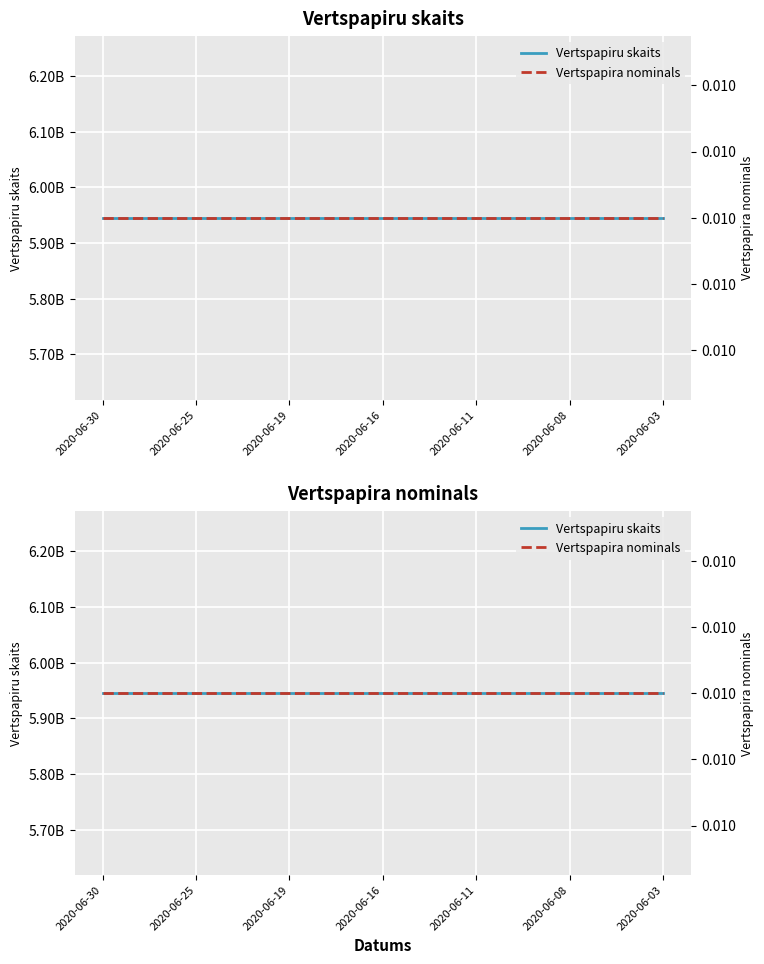

Which has a higher value, 14 or 9?

14